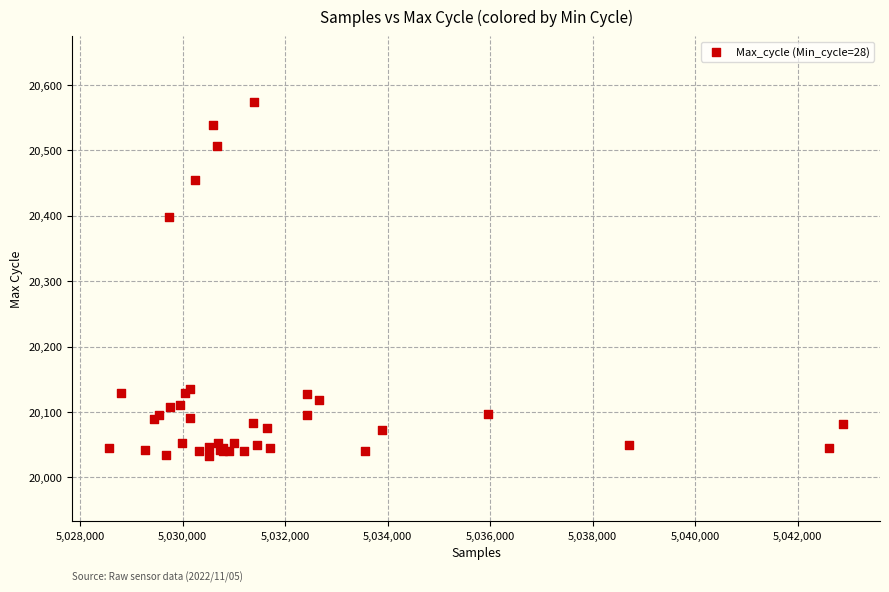

What Y value in the scatter plot is closest to 20303?

20398